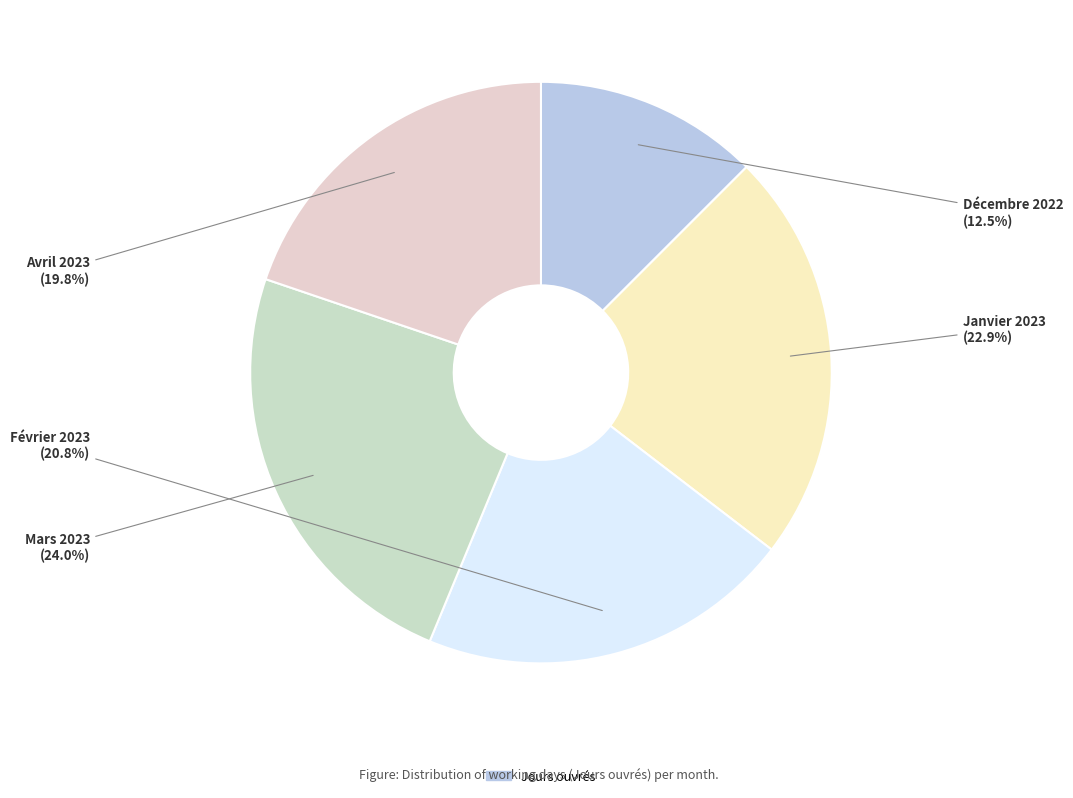

Is there a majority slice in this chart?

No